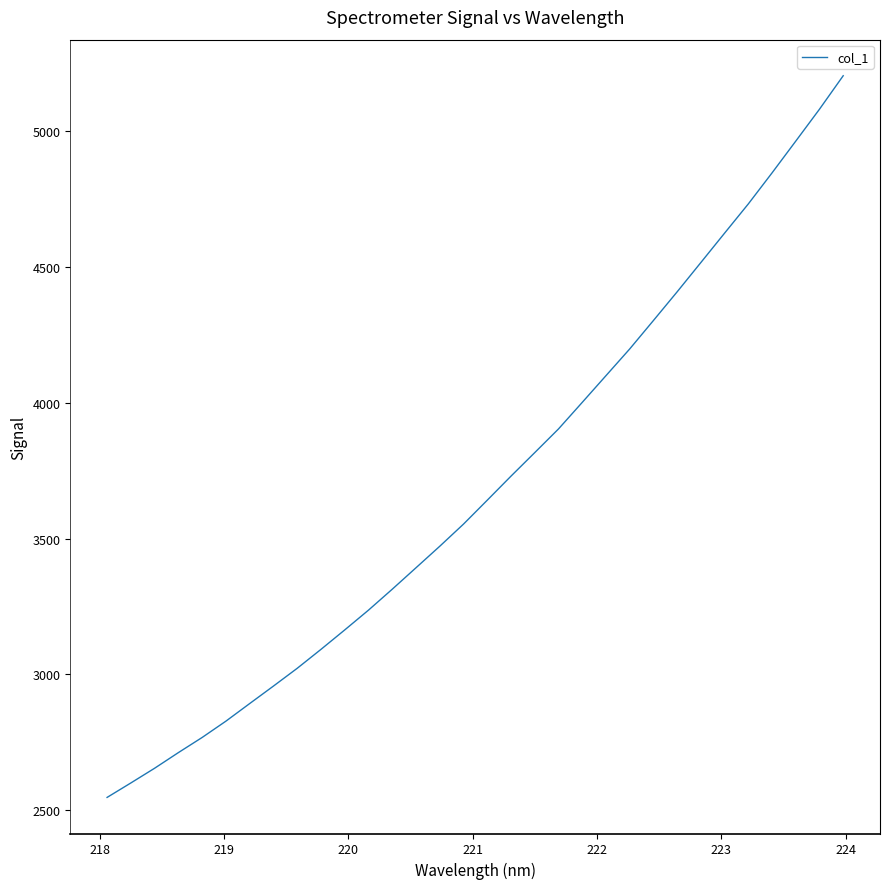

What is the difference between the maximum and minimum values?

2659.4